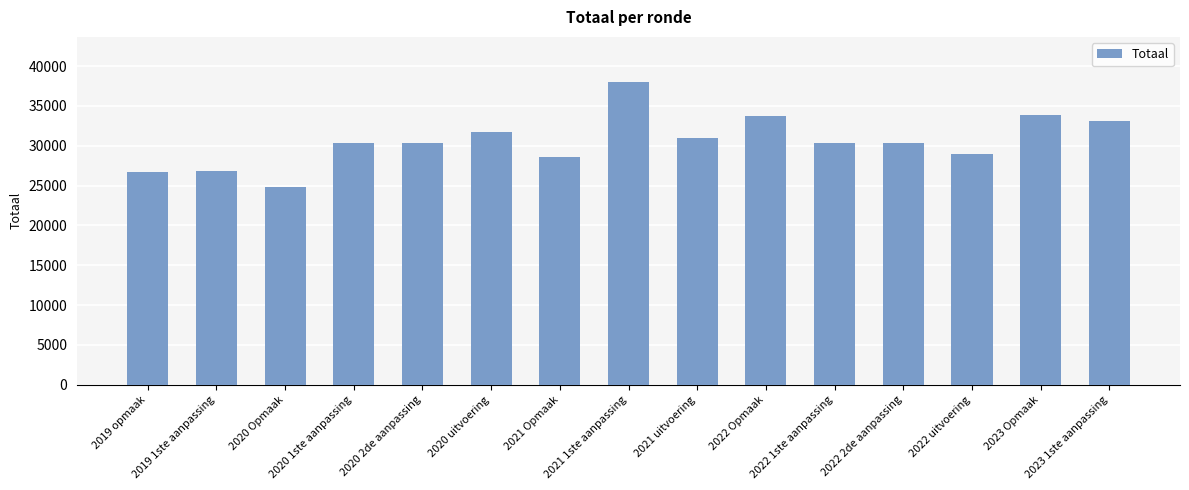

How many bars are there in total?

15